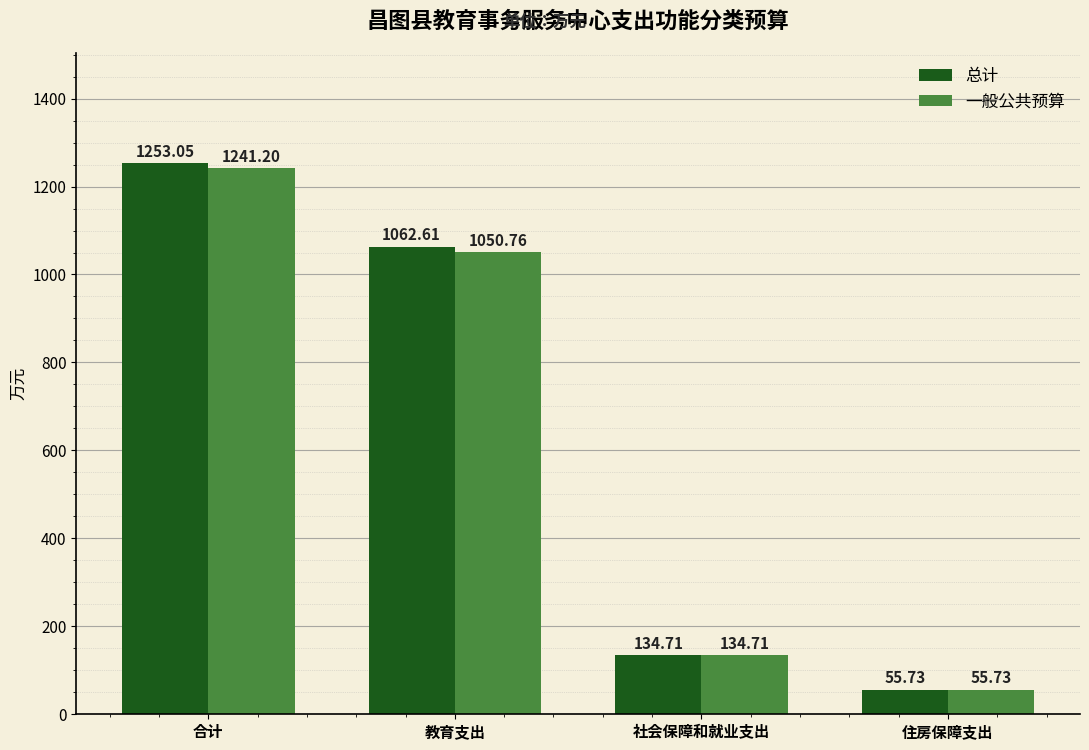

What is the highest value of the 一般公共预算 series?

1241.2